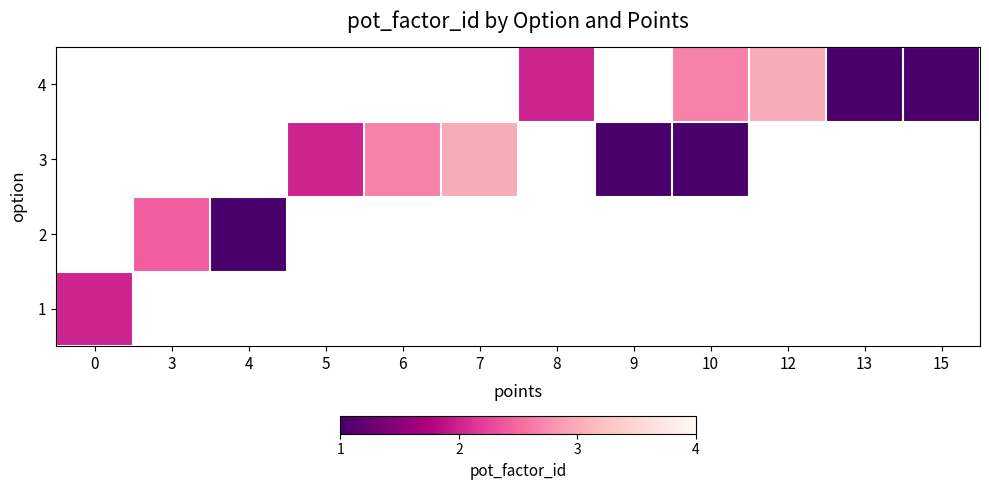

The value of 2 at 3 is 2.4. True or false?

True